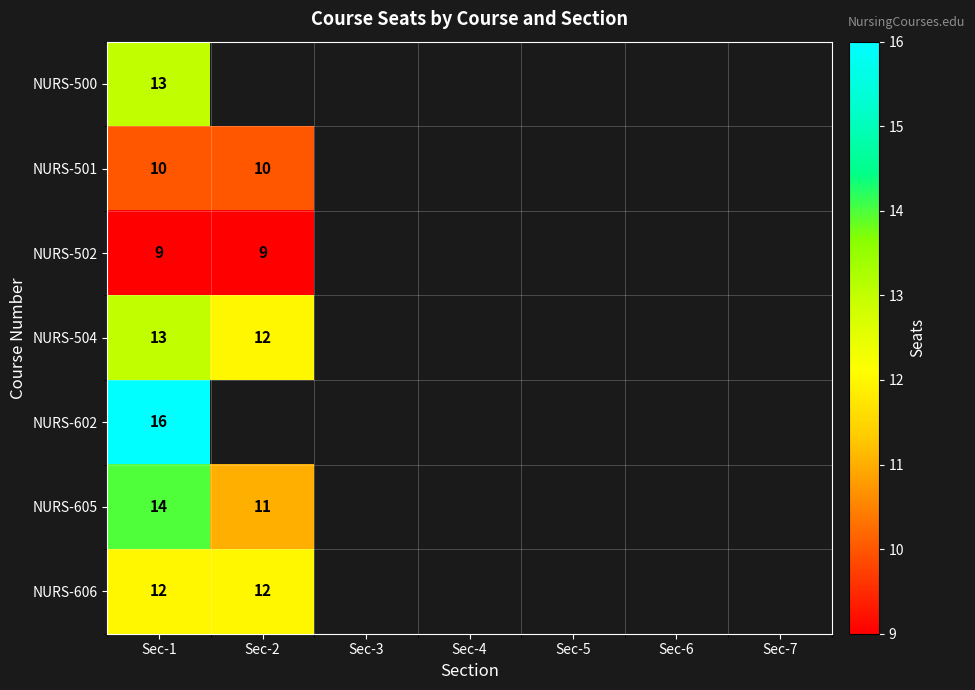

The value of NURS-602 at Sec-1 is 22. True or false?

False